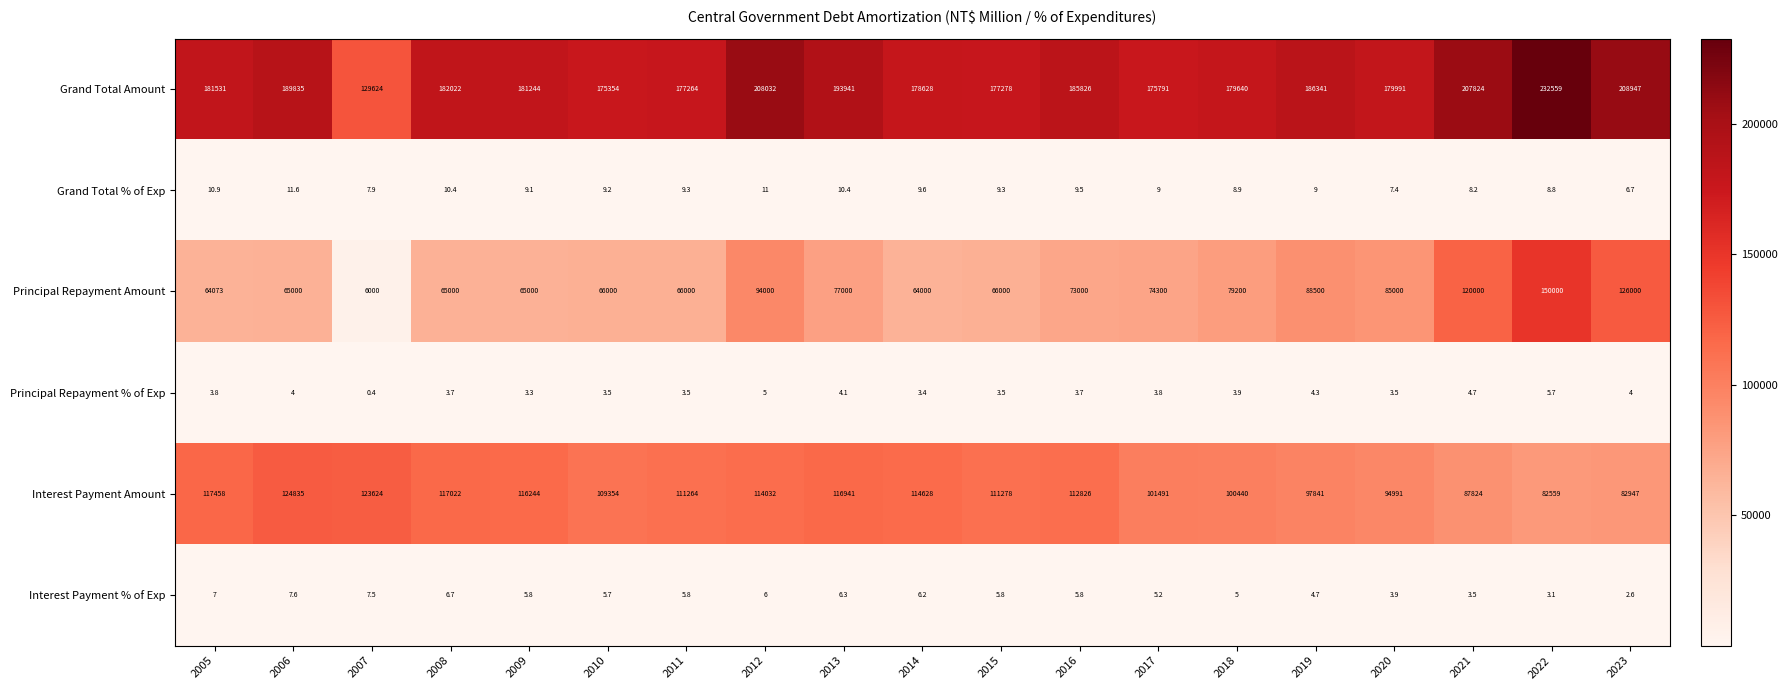

How many data points does each series have?

19